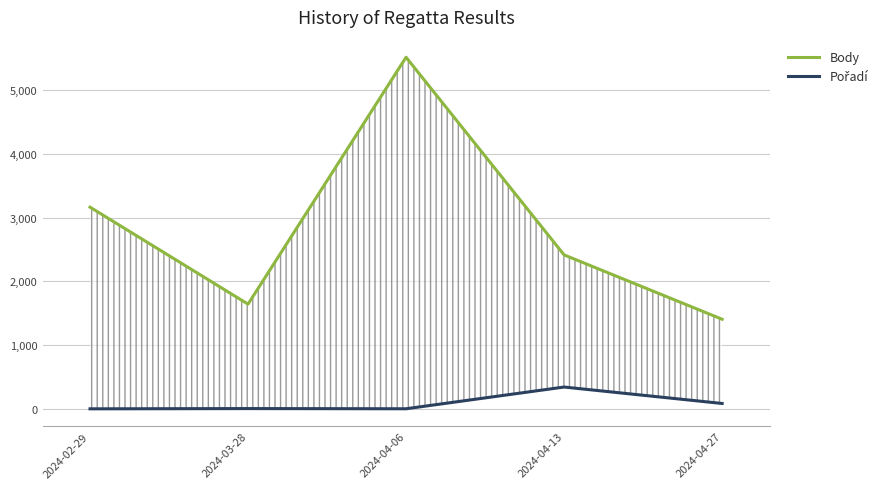

True or false: Body and Pořadí intersect in this chart.

False